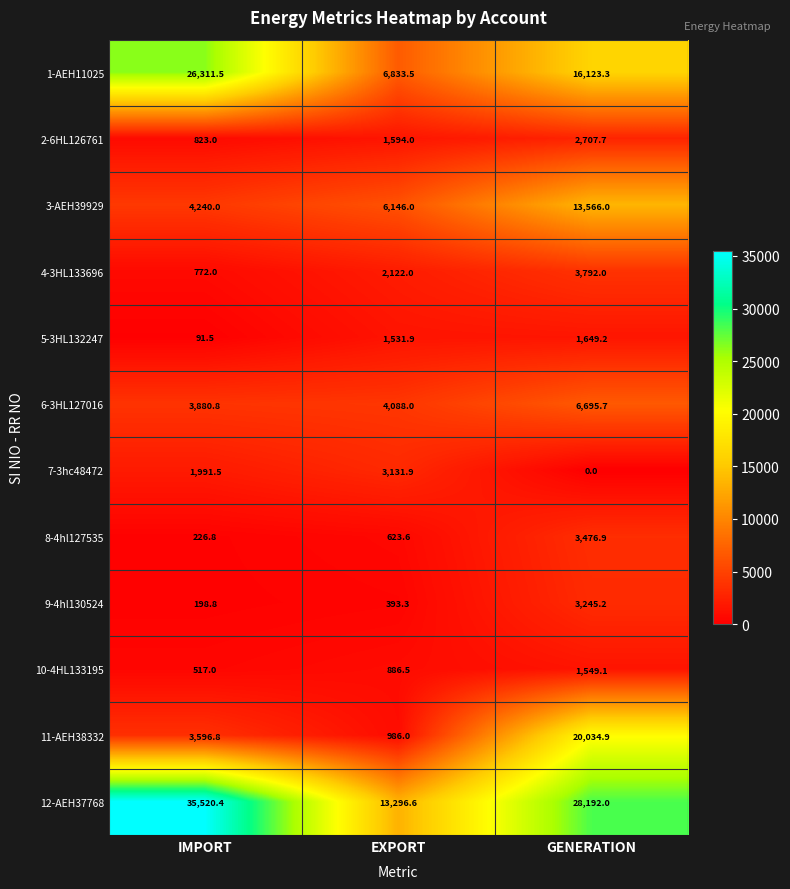

What is the sum of all 12-AEH37768 values?

77009.0